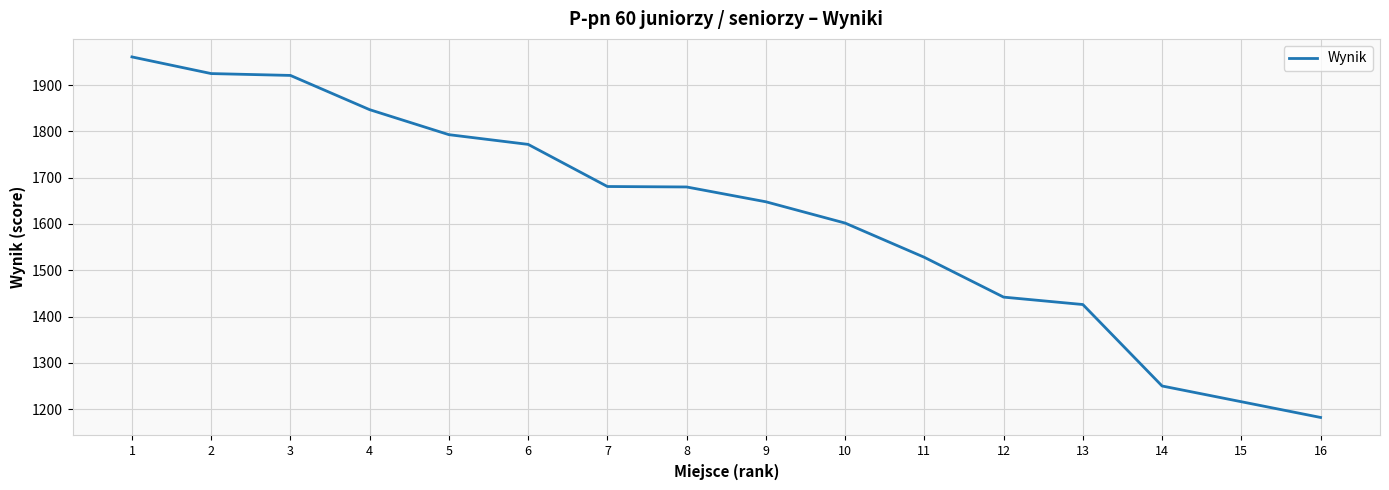

What is the smallest value displayed?

1182